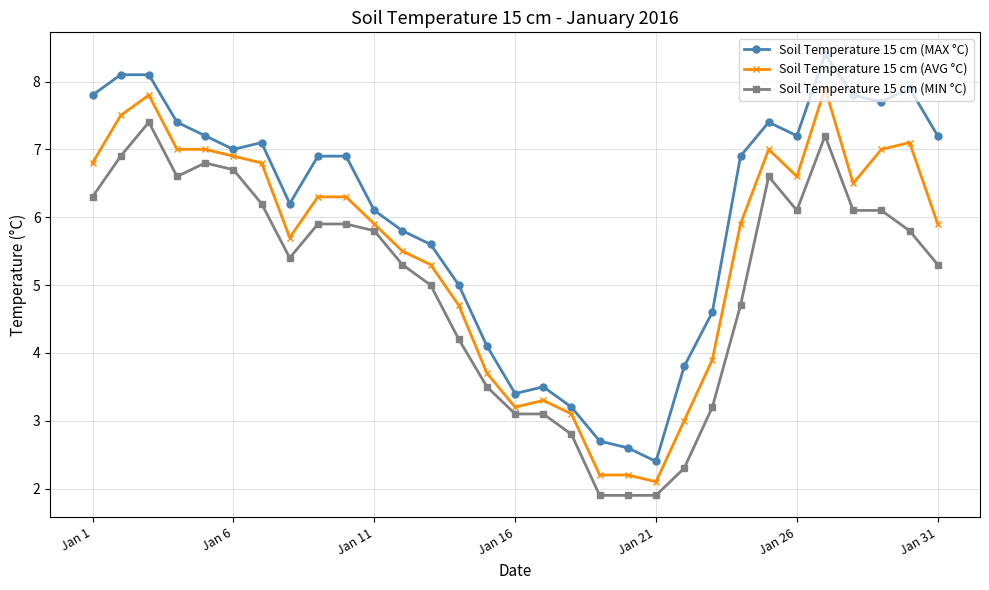

How many data points does each series have?

31